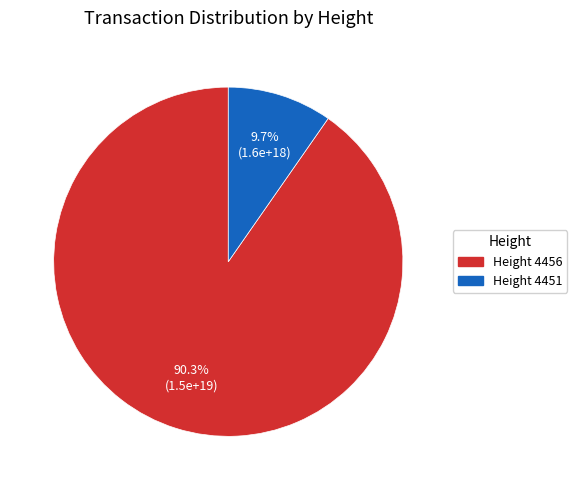

Is there a majority slice in this chart?

Yes